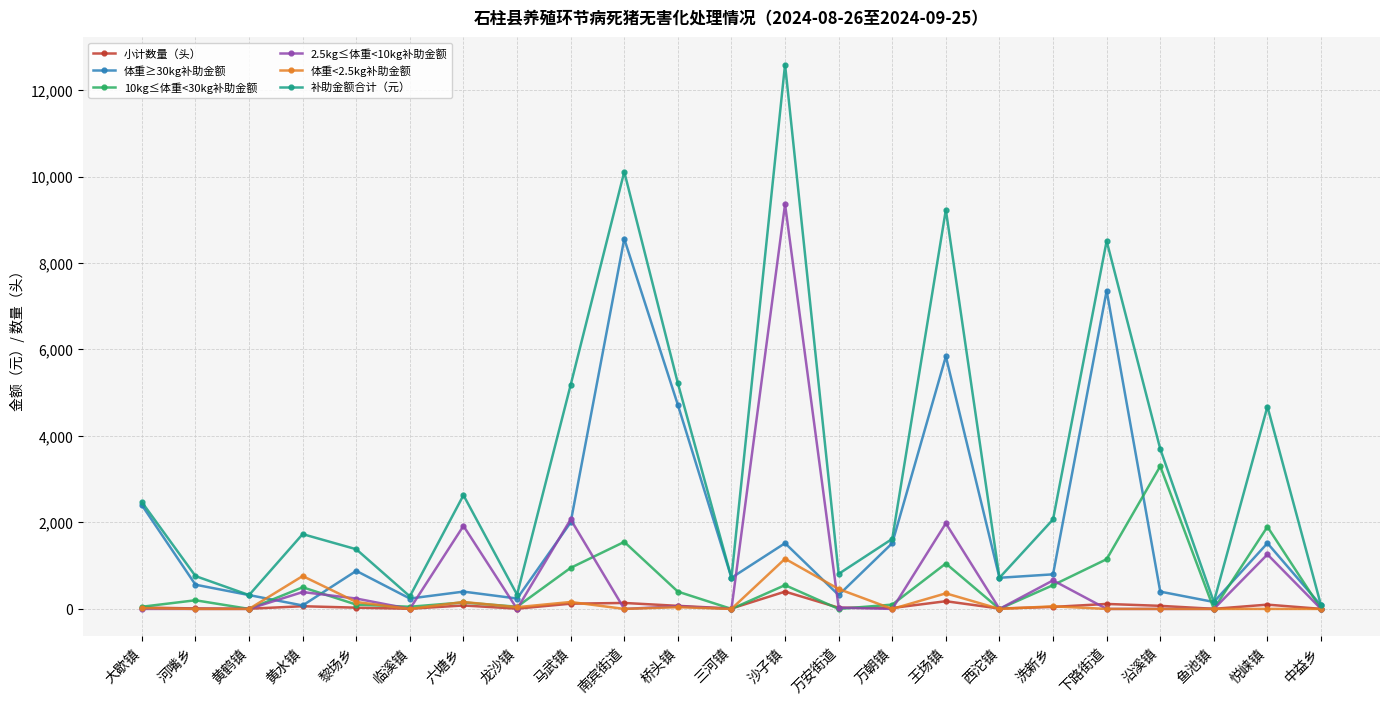

The 补助金额合计（元） series shows 760 at 河嘴乡. True or false?

True